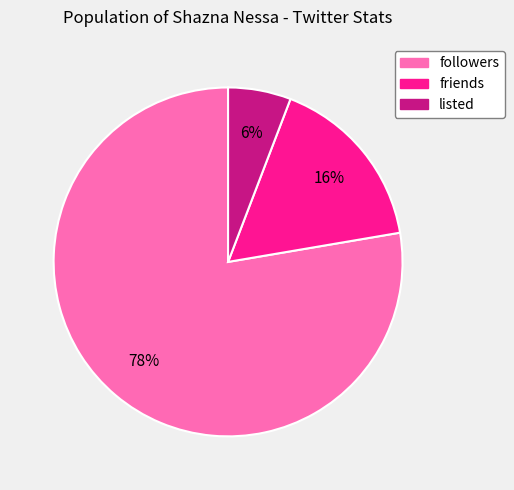

What is the smallest slice in the pie chart?

listed